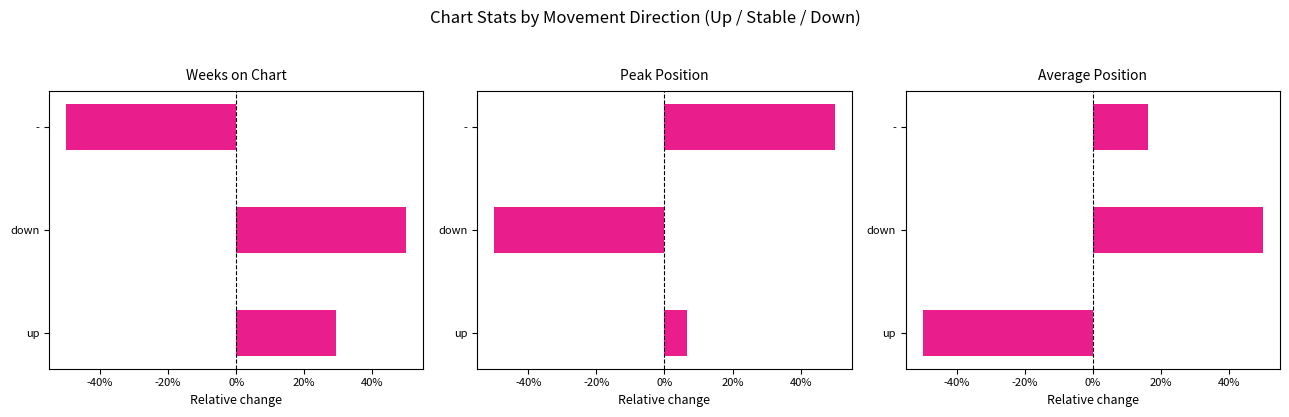

How many data points in Average Position are less than 0?

1